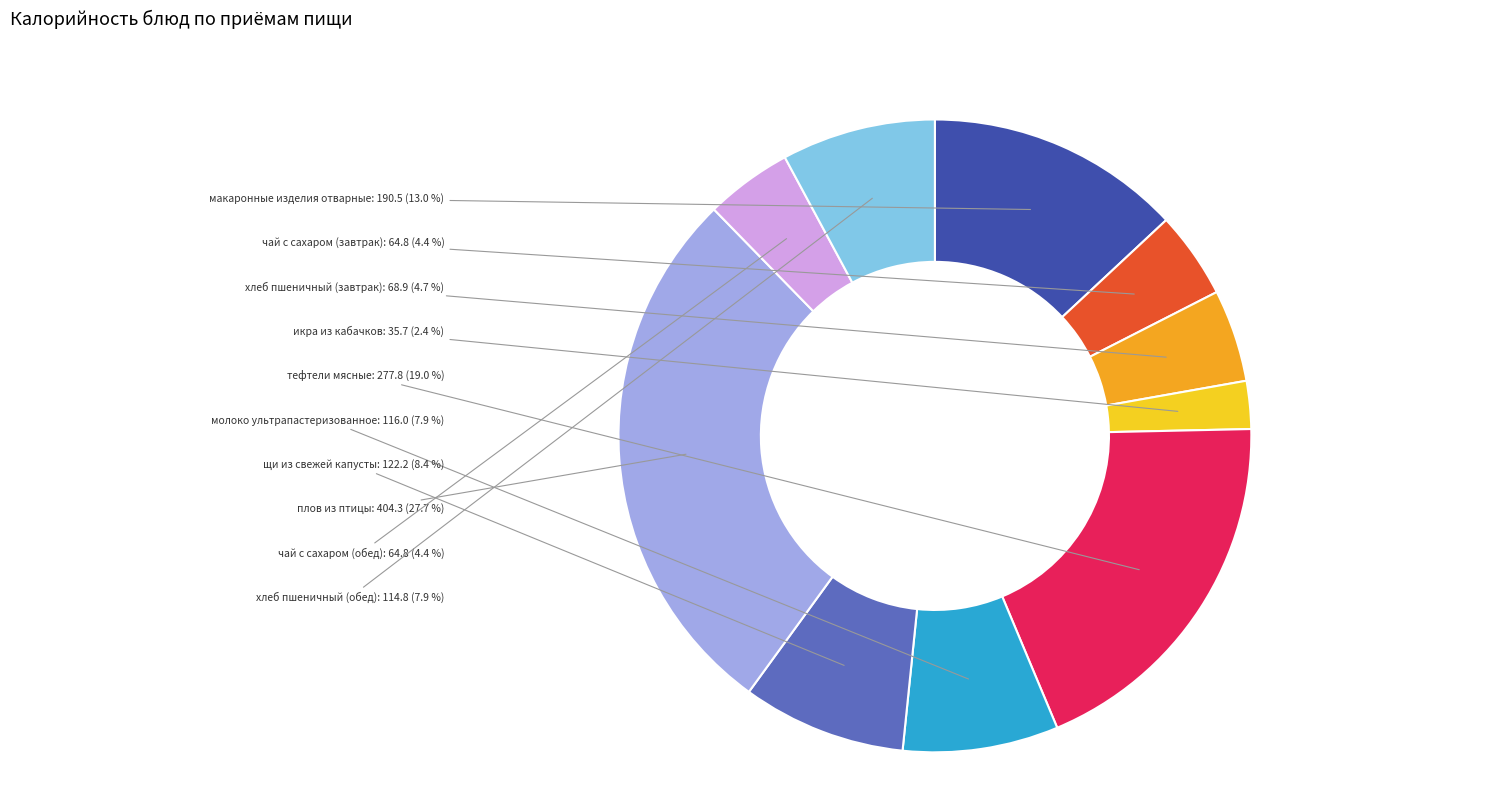

Between хлеб пшеничный (завтрак) and макаронные изделия отварные, which is larger?

макаронные изделия отварные